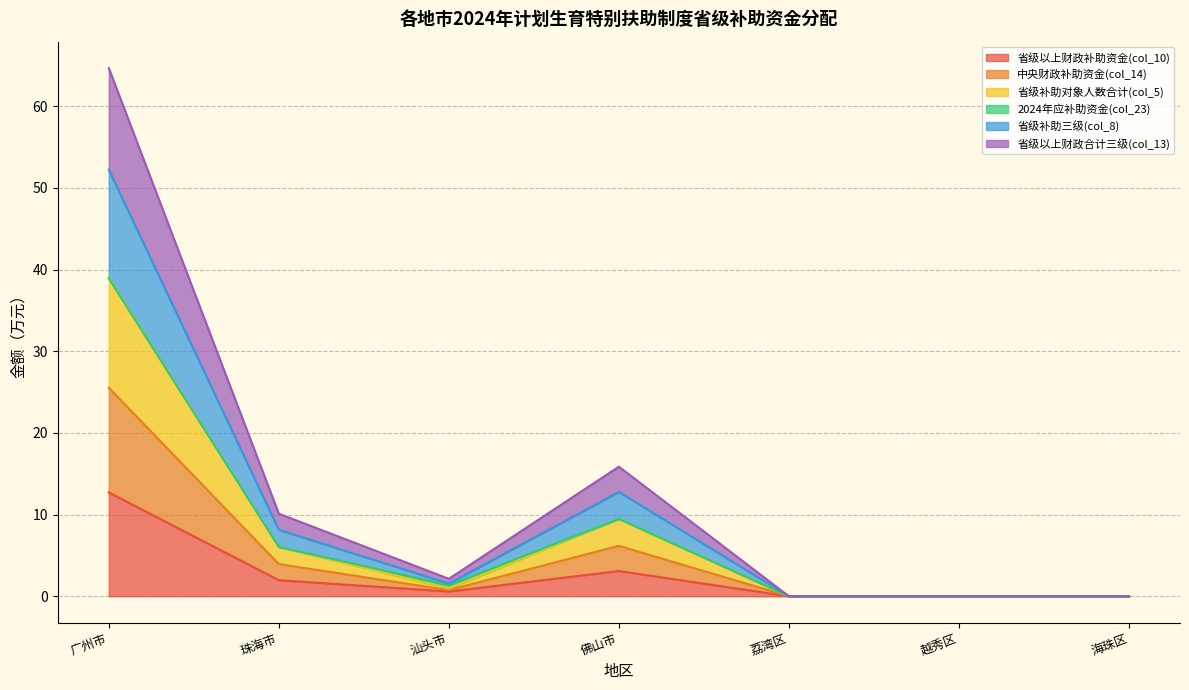

True or false: 省级以上财政补助资金(col_10) has a value of 0.0 at 荔湾区.

True